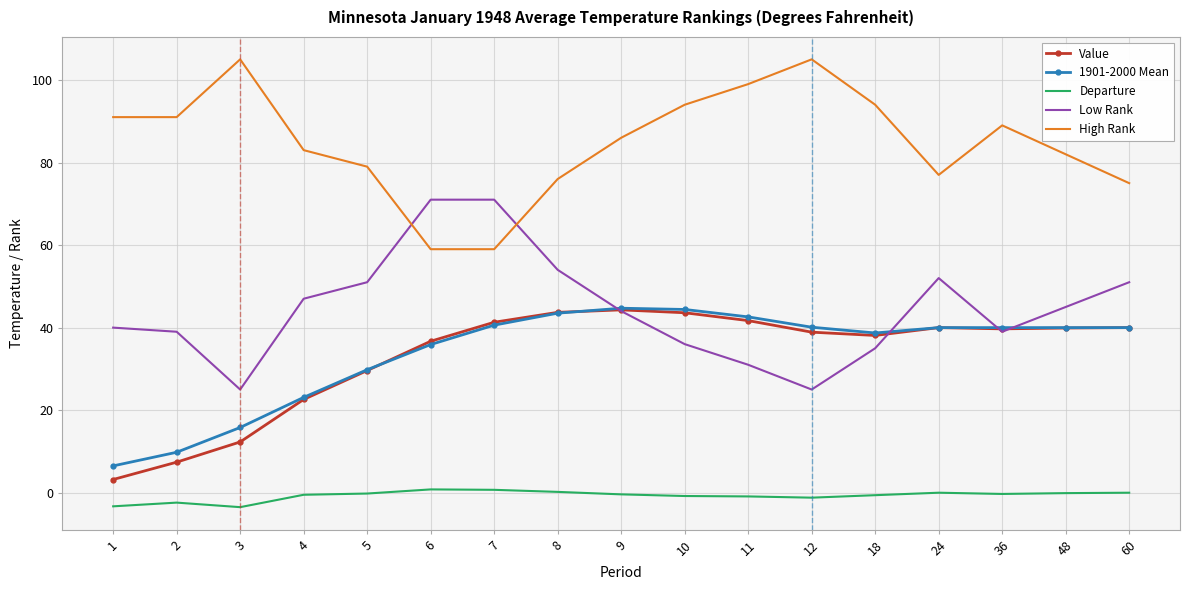

True or false: High Rank has a value of 27.0 at 18.

False